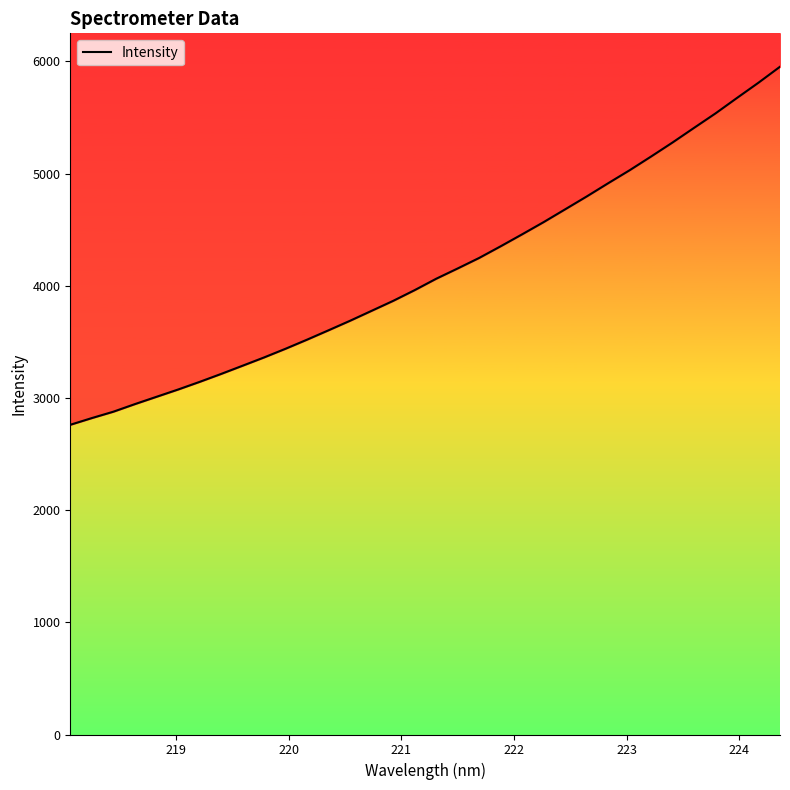

What is the maximum value shown in the chart?

5953.2